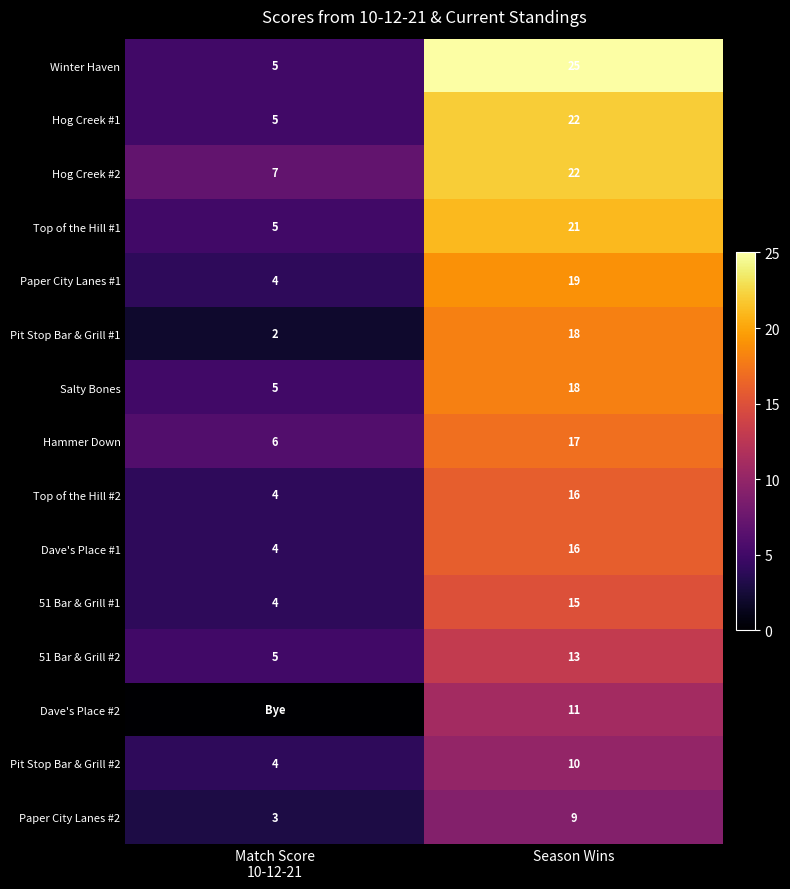

At which label does Paper City Lanes #1 reach its peak?

Season Wins